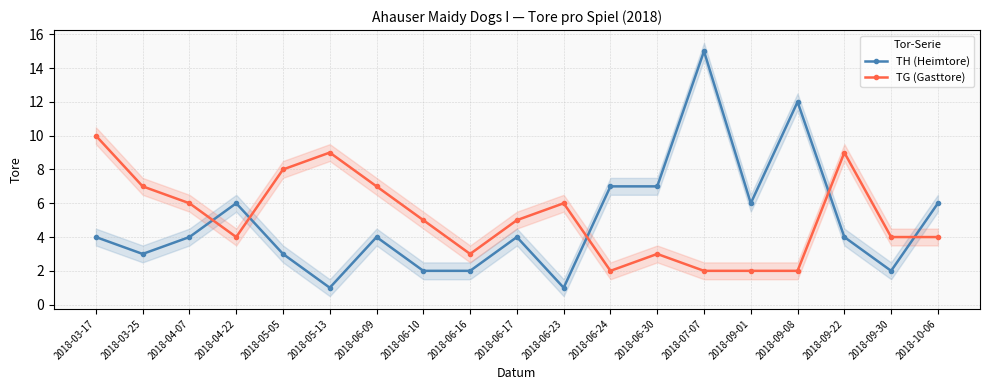

Where do TH (Heimtore) and TG (Gasttore) first cross each other?

2018-04-07 and 2018-04-22